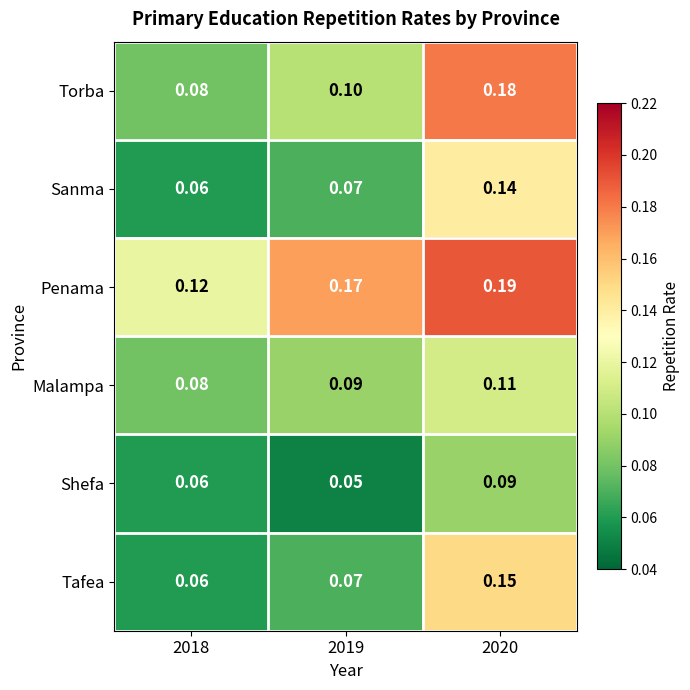

List the series in order of their peak value, lowest first.

Shefa, Malampa, Sanma, Tafea, Torba, Penama